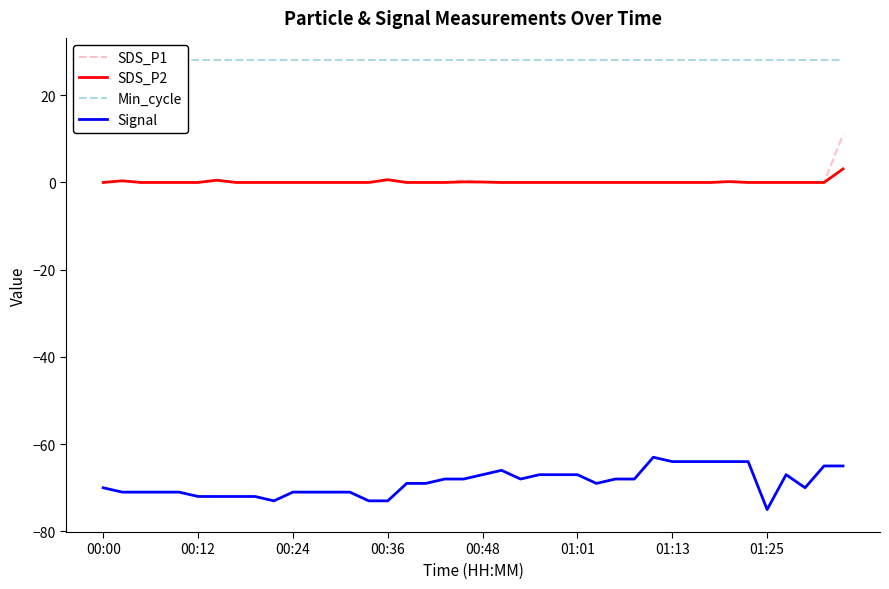

True or false: SDS_P2 and Signal intersect in this chart.

False